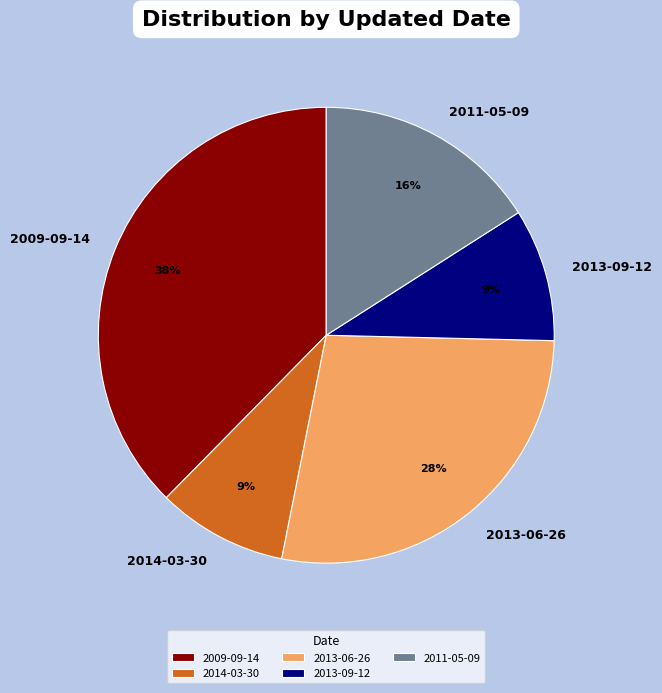

Do 2014-03-30 and 2013-09-12 together represent more than half of the pie?

No